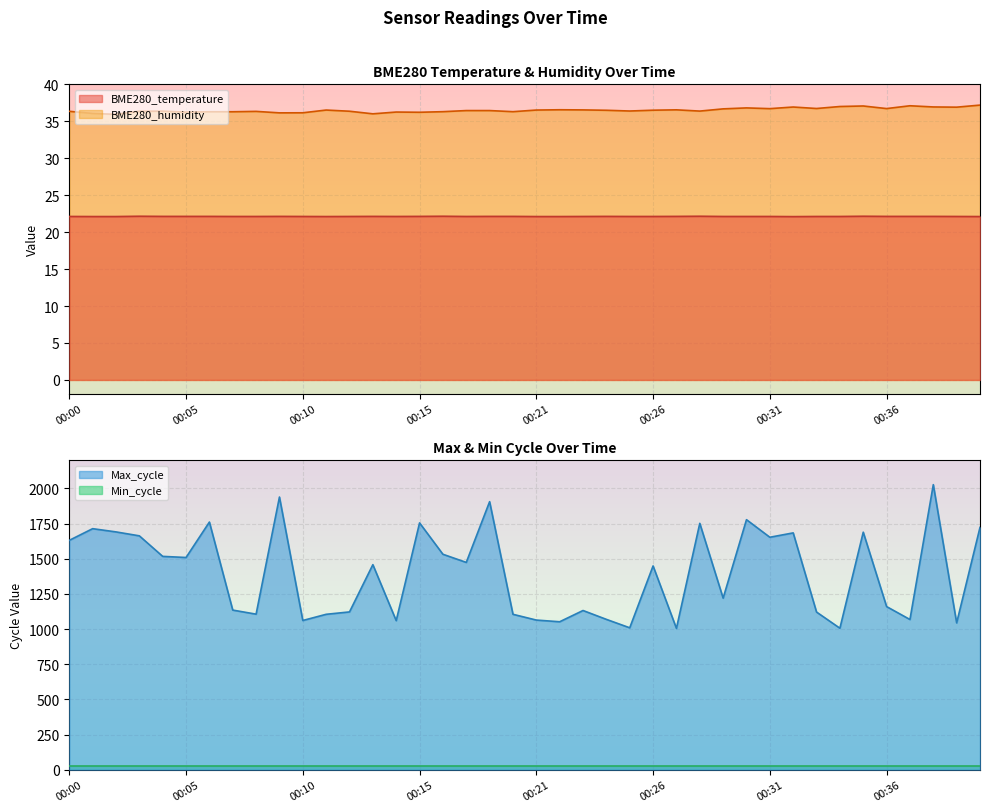

Which category has the lowest value in the BME280_temperature series?

00:32